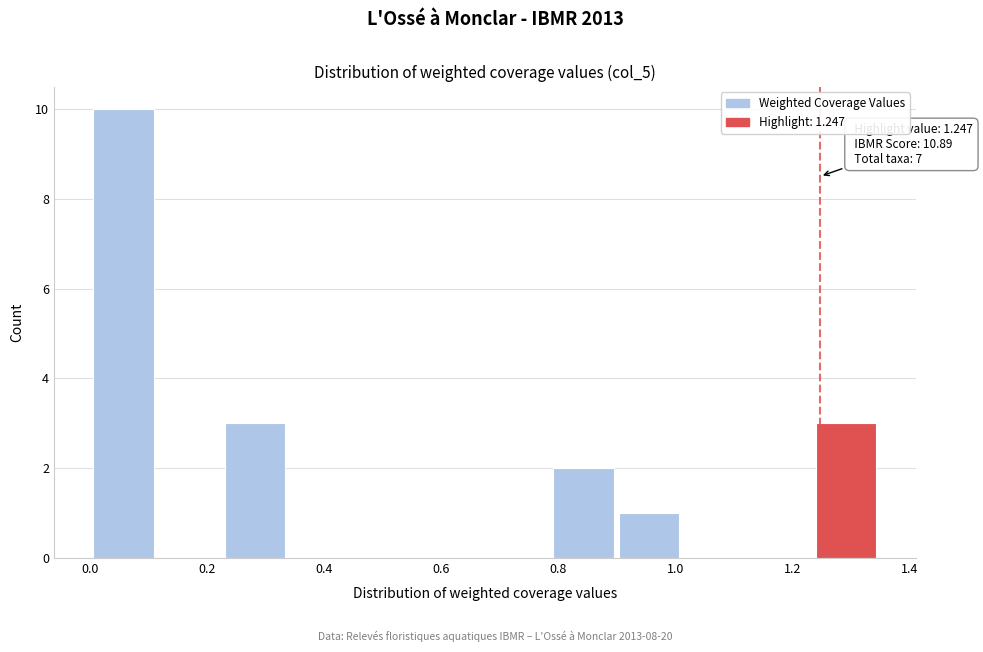

Which range on the x-axis has the tallest bar?

0.00 to 0.12